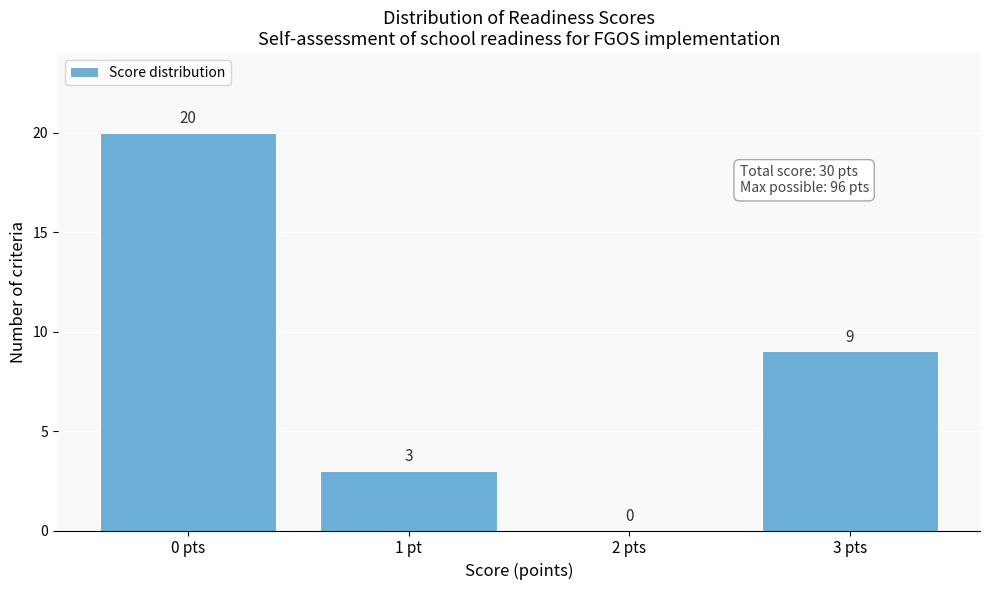

Reading right to left, transcribe all the data shown in this chart.

3 pts=9	2 pts=0	1 pt=3	0 pts=20